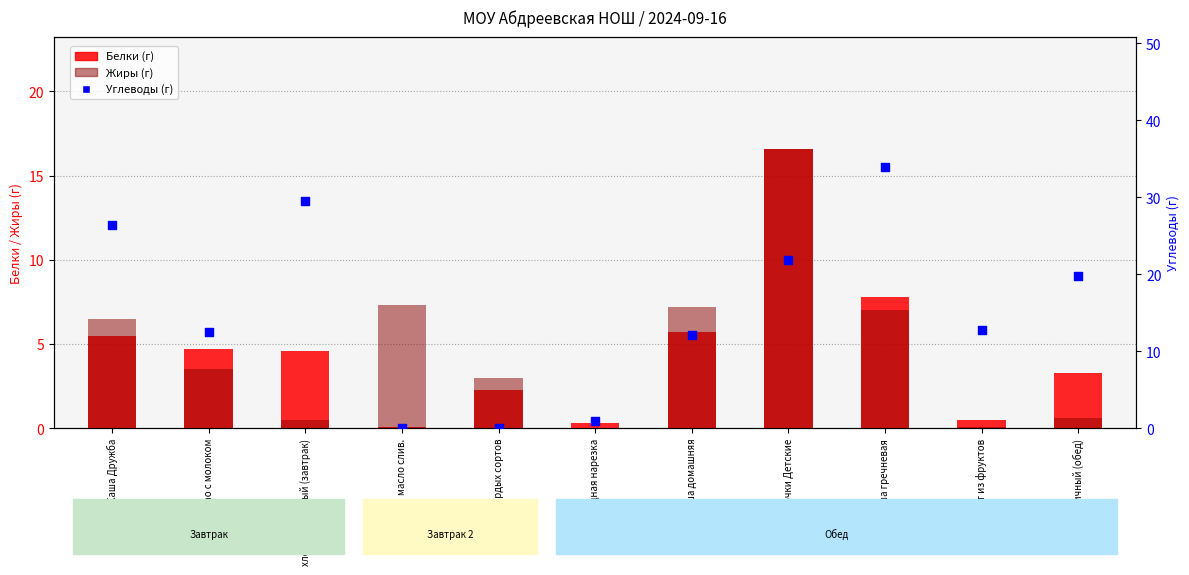

At which category is the sum across all series the highest?

биточки Детские